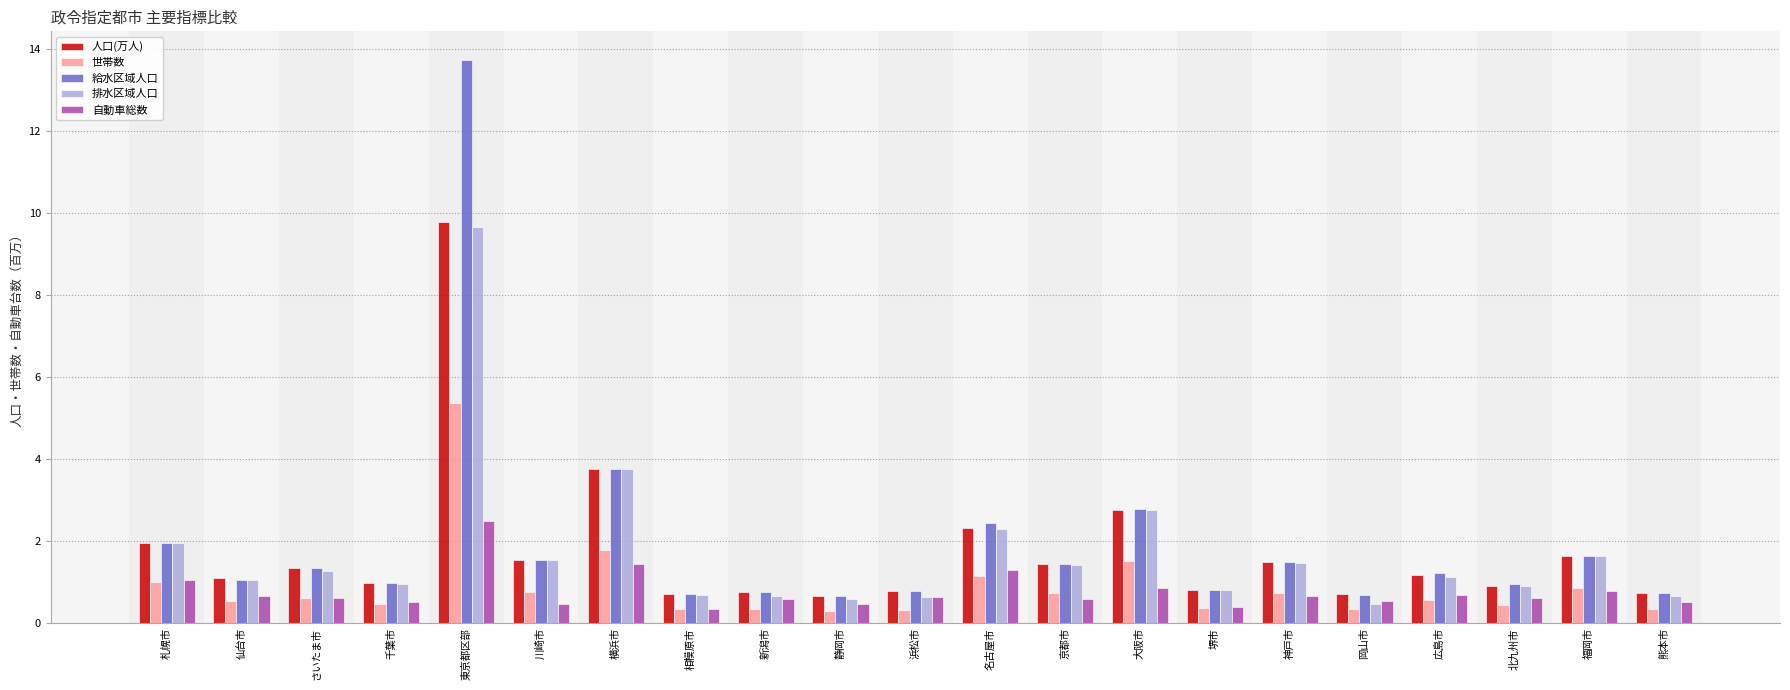

Which series has the largest total across all categories?

給水区域人口